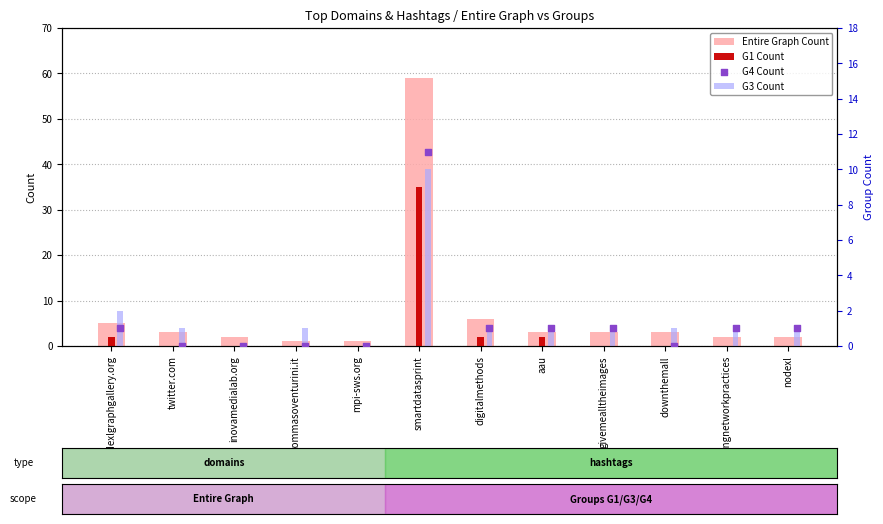

What is the total value across all series at mpi-sws.org?

1